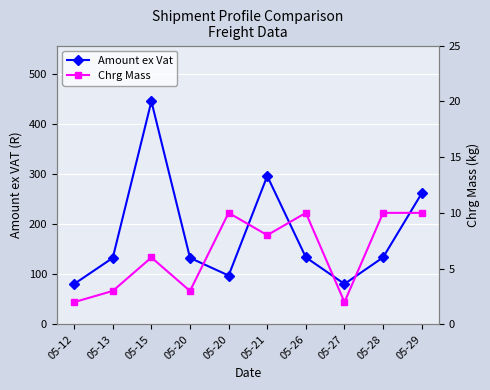

How many lines are shown in the chart?

2